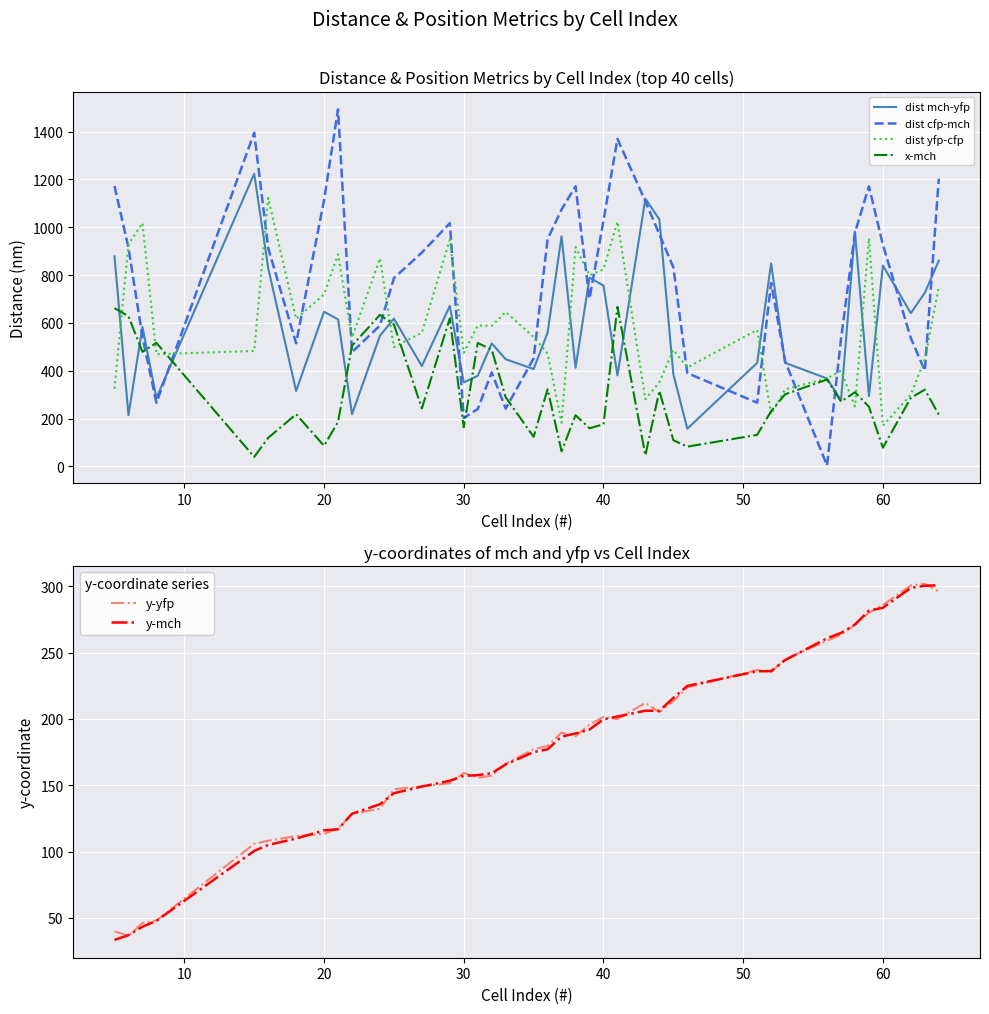

What is the difference between the maximum and minimum values in the dist yfp-cfp series?

952.4